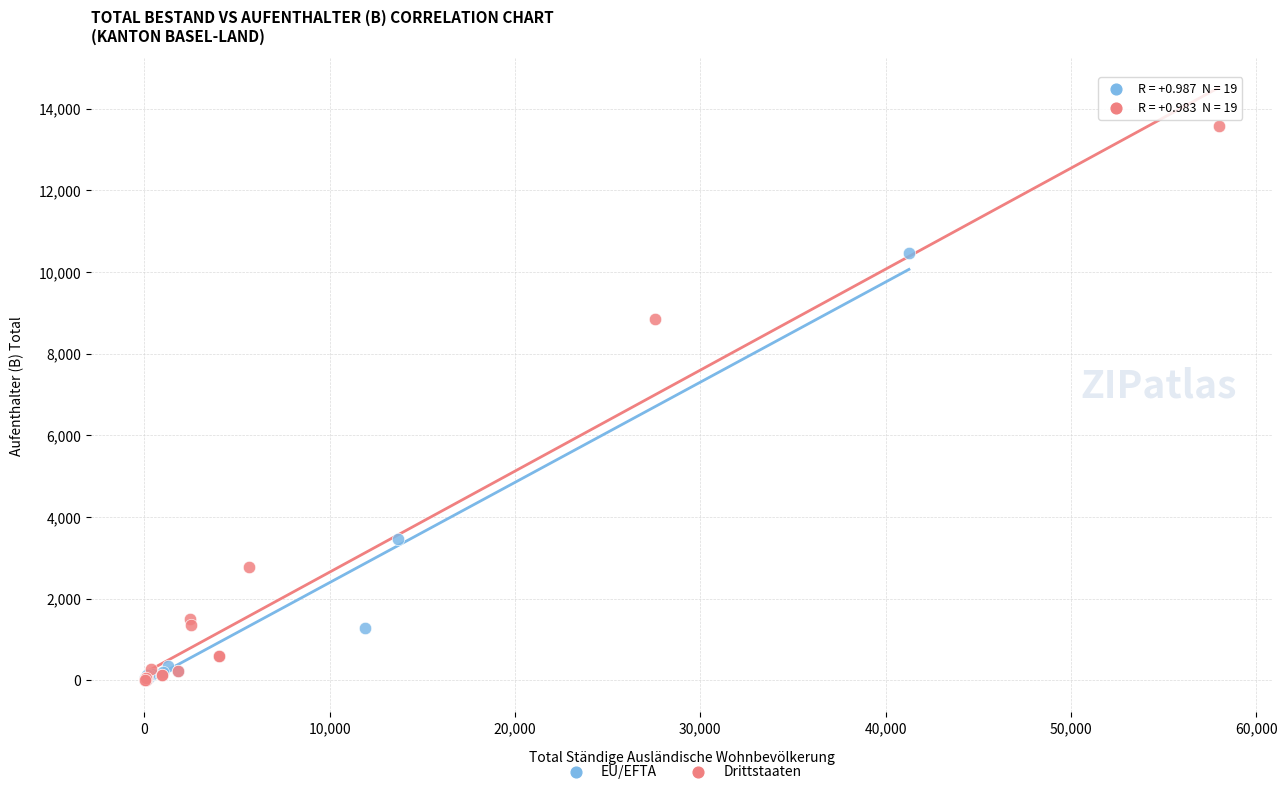

Which series reaches the maximum Y coordinate?

Drittstaaten